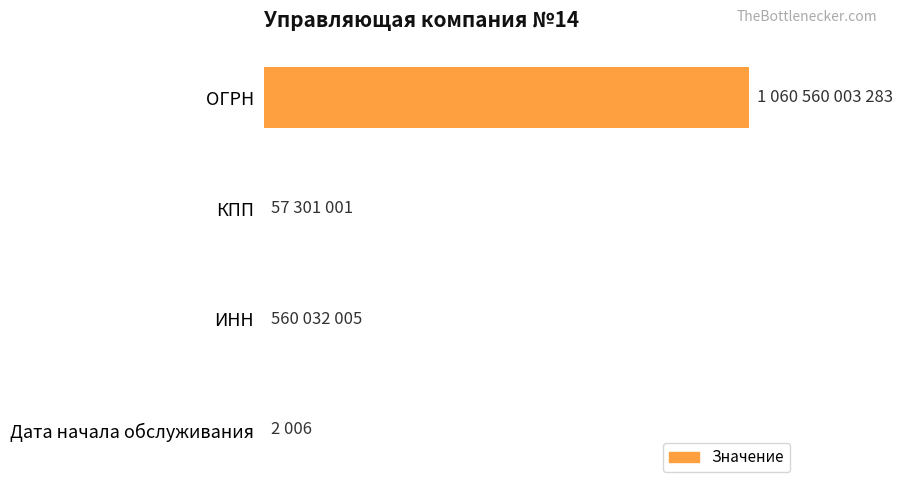

What is the greatest value displayed?

100.0